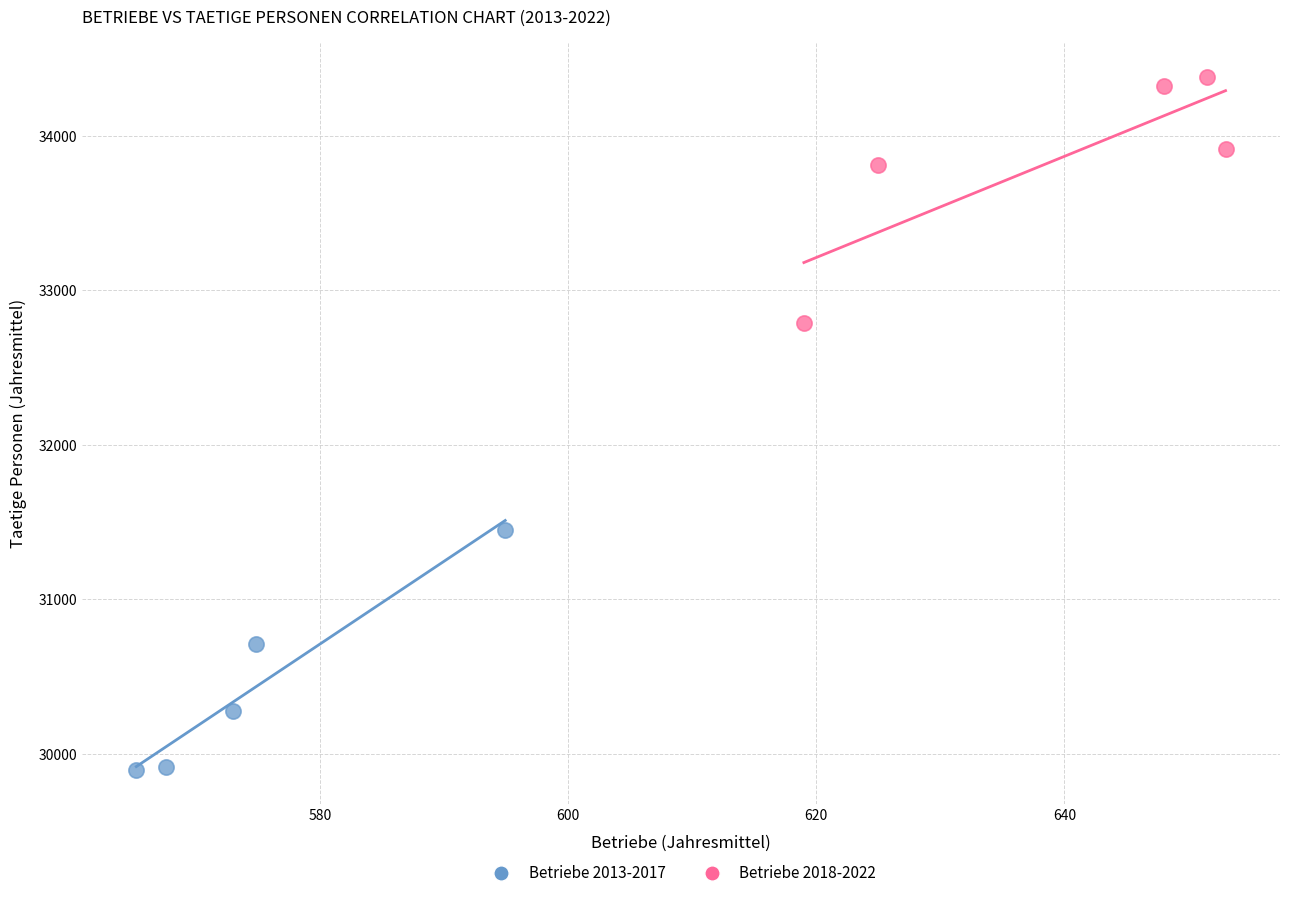

Which series contains the highest Y value?

Betriebe 2018-2022